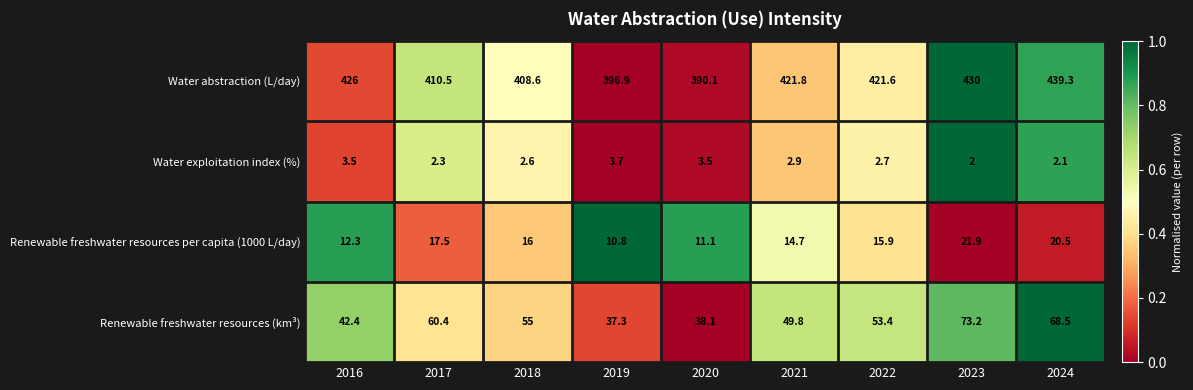

Rank the series by their maximum value, from highest to lowest.

Water abstraction (L/day), Renewable freshwater resources (km³), Renewable freshwater resources per capita (1000 L/day), Water exploitation index (%)